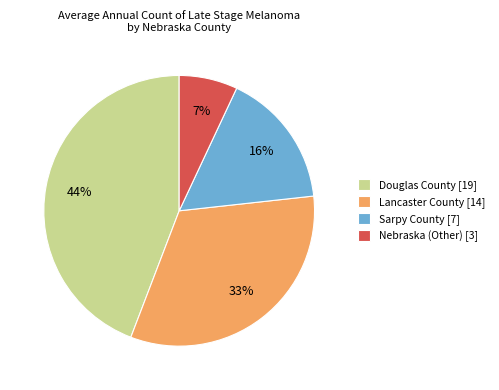

Which has a higher value, Nebraska (Other) [3] or Sarpy County [7]?

Sarpy County [7]